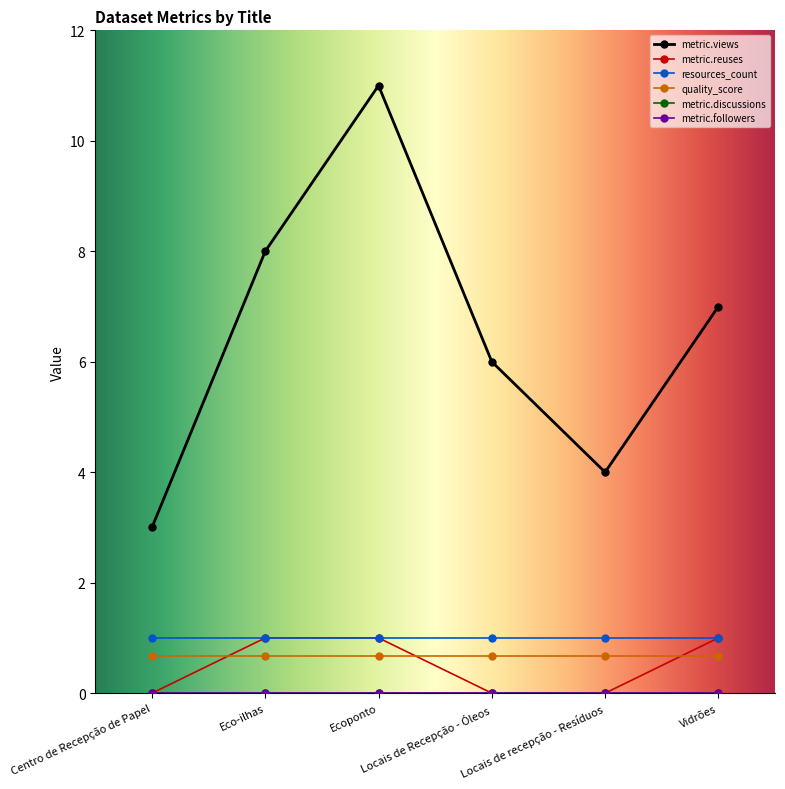

Does the chart have visible grid lines?

No